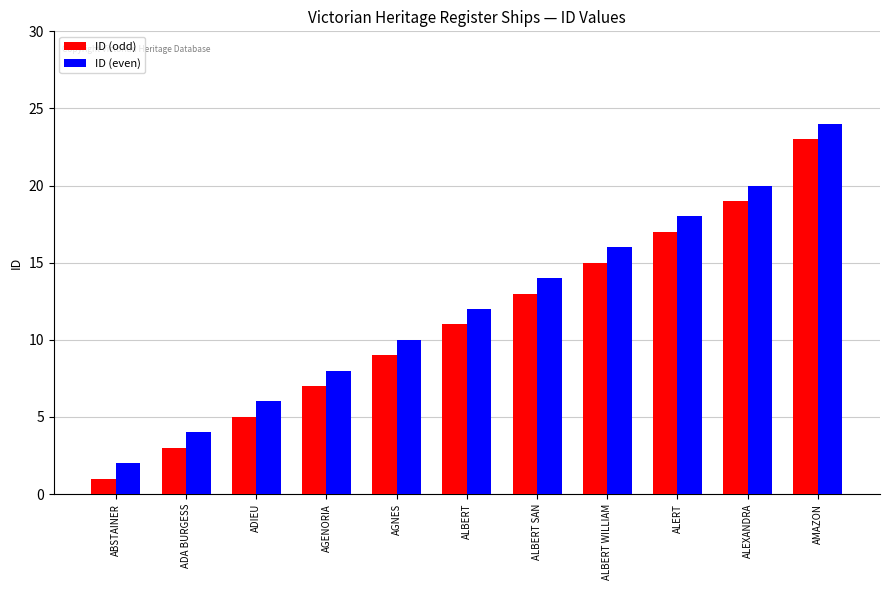

Rank the categories by ID (even) value from highest to lowest.

AMAZON, ALEXANDRA, ALERT, ALBERT WILLIAM, ALBERT SAN, ALBERT, AGNES, AGENORIA, ADIEU, ADA BURGESS, ABSTAINER